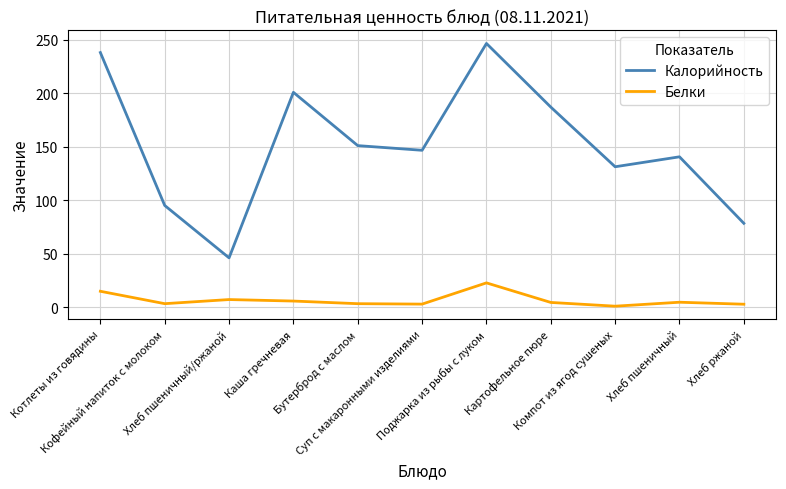

The Калорийность series shows 246.5 at Поджарка из рыбы с луком. True or false?

True